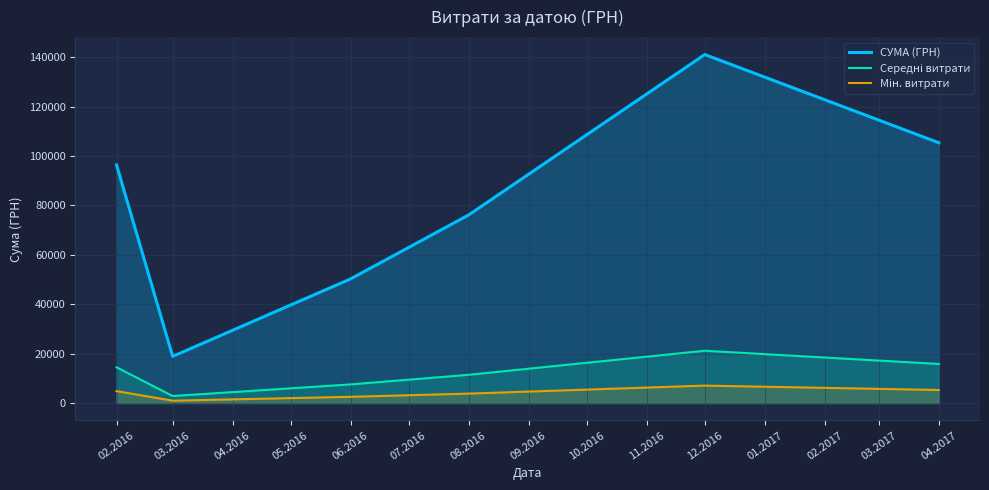

What is the maximum value for СУМА (ГРН)?

141100.6